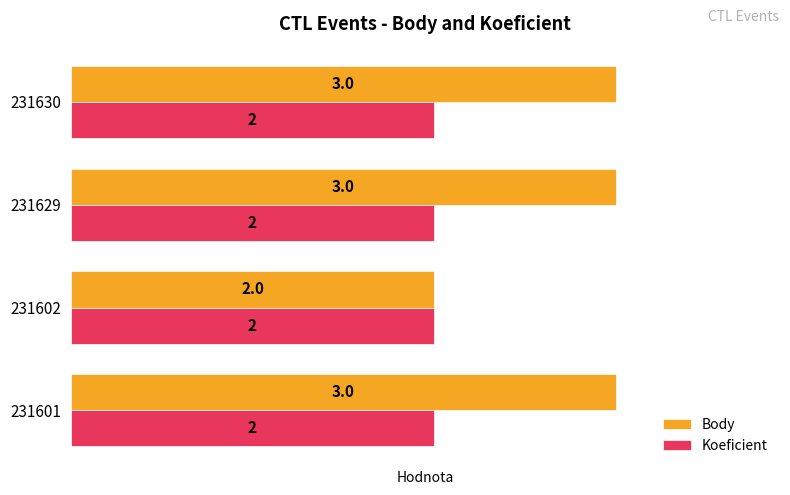

What is the highest value of the Koeficient series?

2